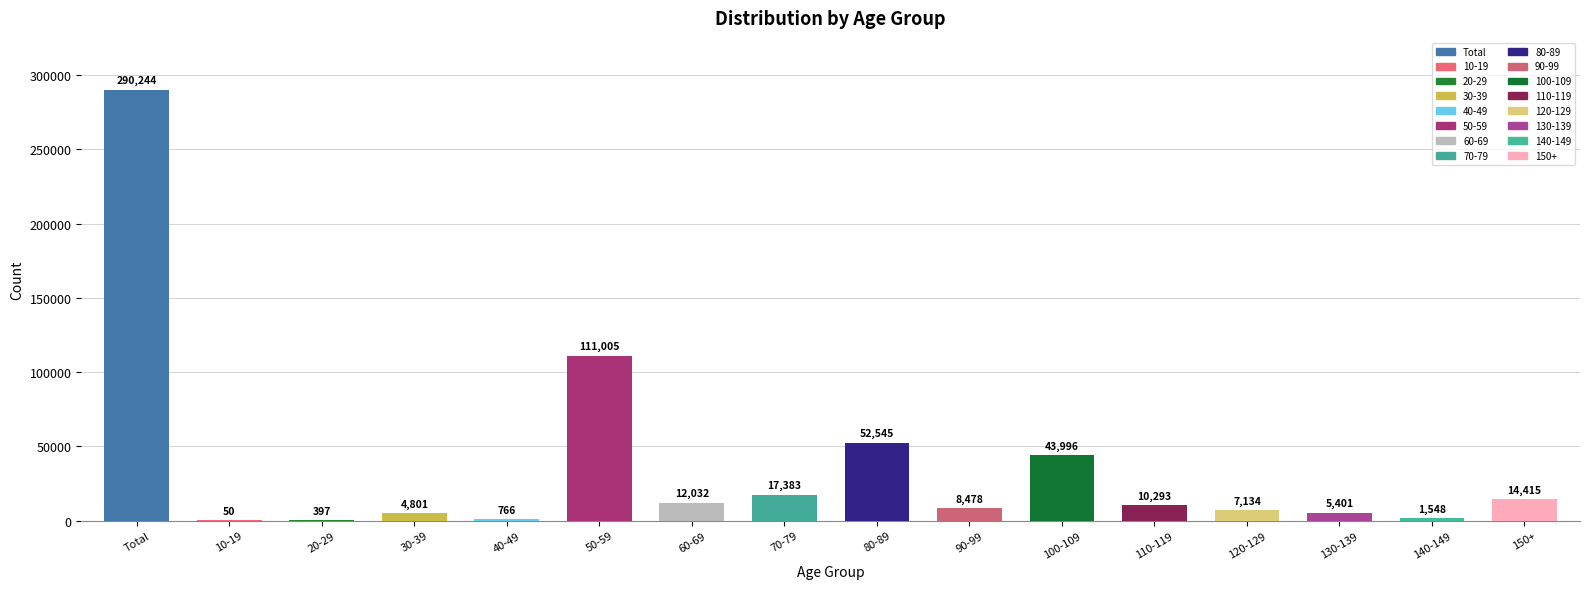

What value does the data have at 100-109, to the nearest 10?

44000